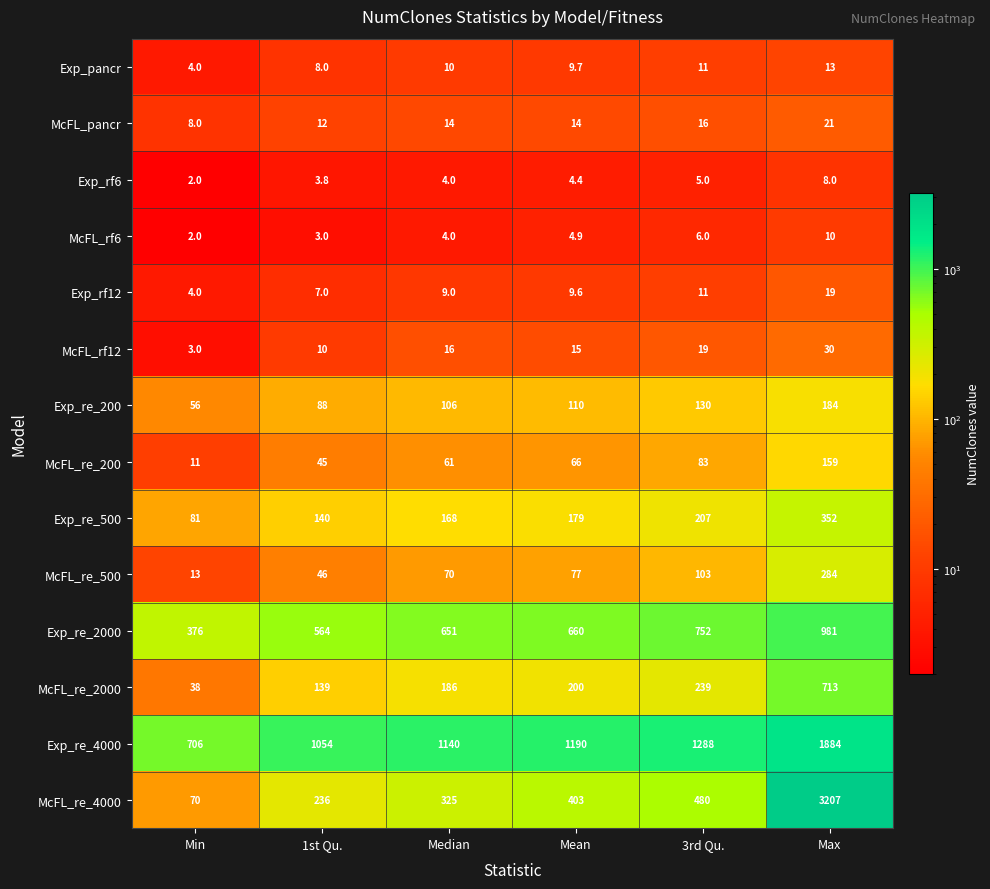

Rank the series at Max from lowest to highest value.

Exp_rf6, McFL_rf6, Exp_pancr, Exp_rf12, McFL_pancr, McFL_rf12, McFL_re_200, Exp_re_200, McFL_re_500, Exp_re_500, McFL_re_2000, Exp_re_2000, Exp_re_4000, McFL_re_4000